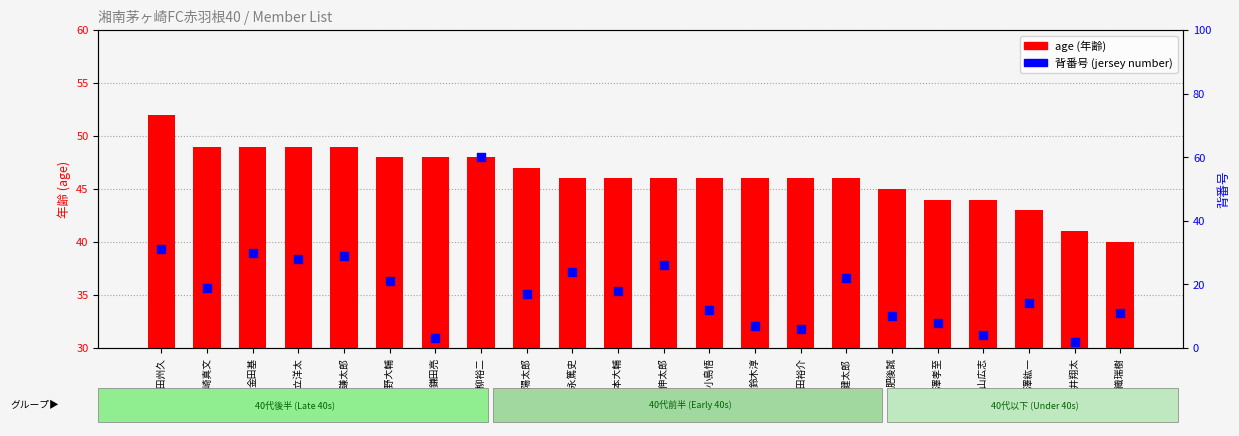

Which series contains the lowest Y value?

背番号 (jersey number)